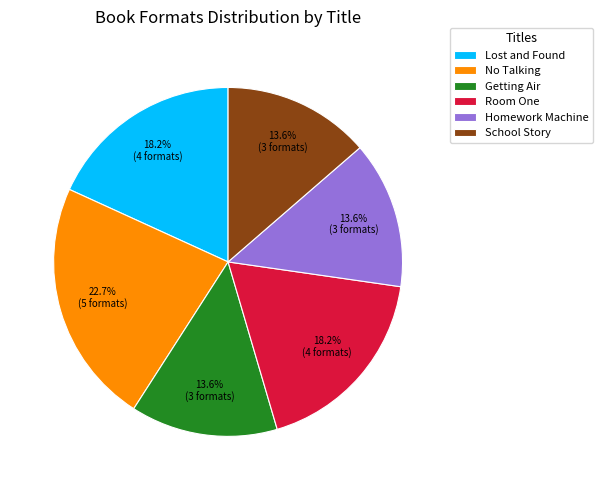

Do Getting Air and No Talking together represent more than half of the pie?

No